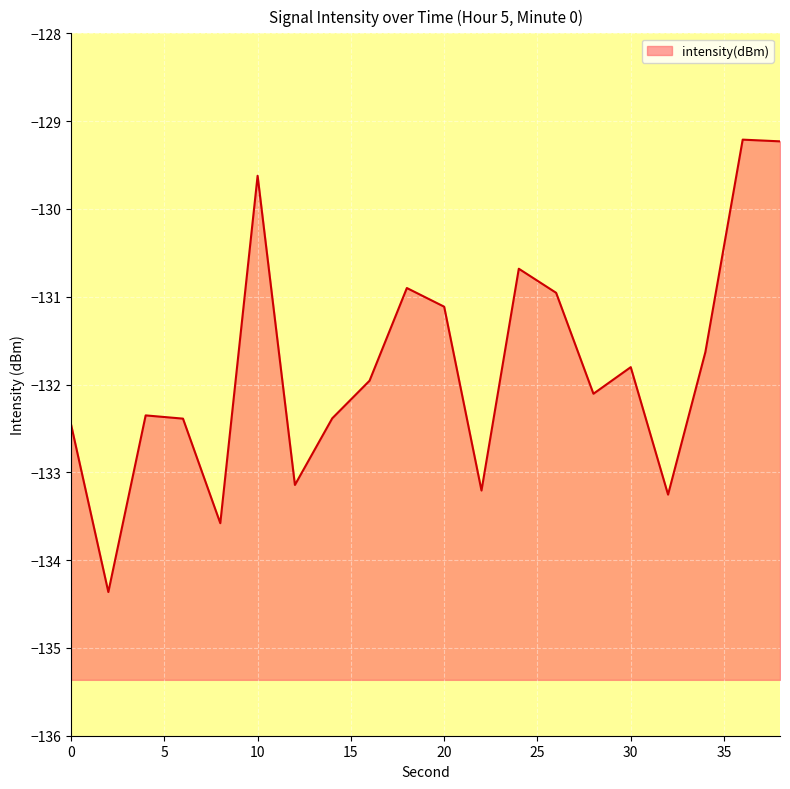

What value does the data have at 34?

-131.6